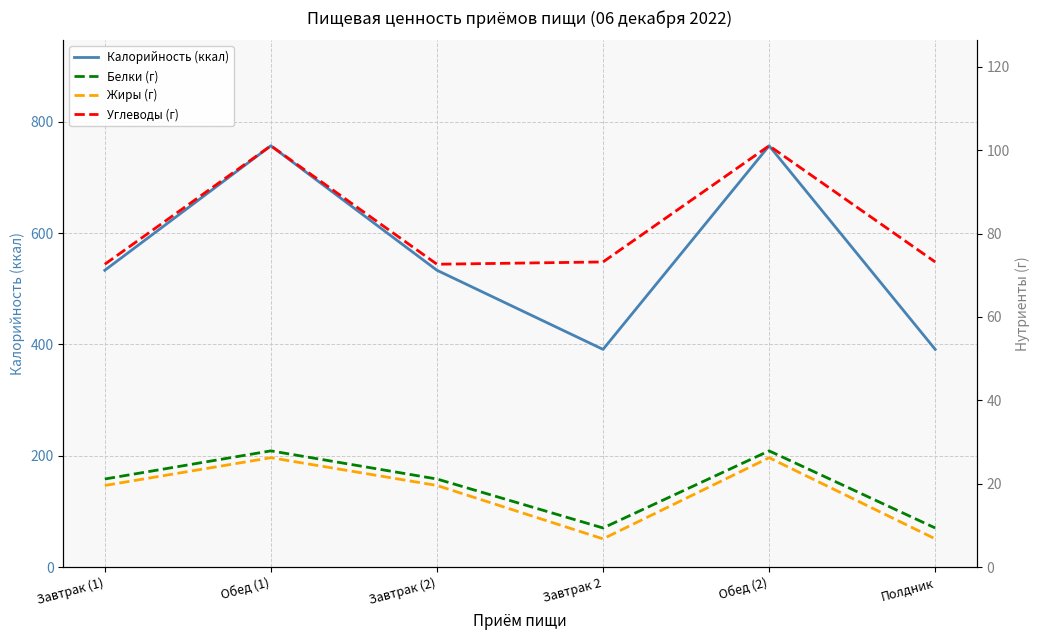

True or false: Жиры (г) and Углеводы (г) intersect in this chart.

False